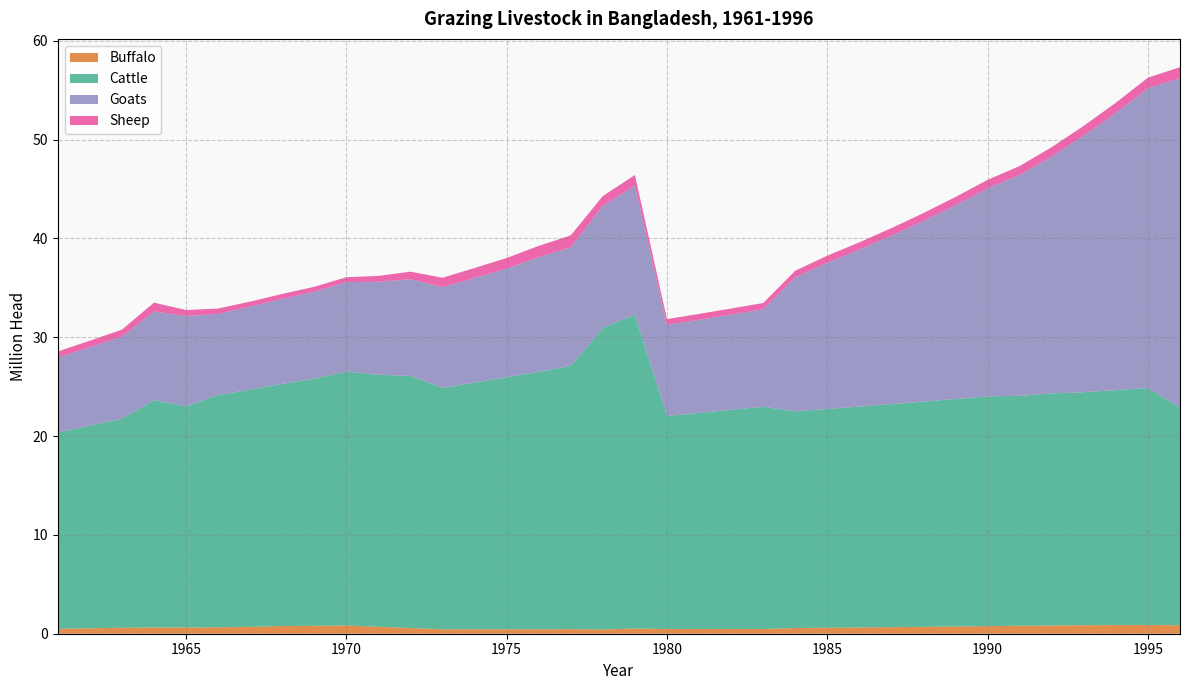

Reading left to right, what are all the values shown in this chart?

Buffalo: 0.5	0.6	0.6	0.6	0.6	0.7	0.7	0.8	0.8	0.8	0.7	0.6	0.4	0.4	0.4	0.4	0.5	0.4	0.5	0.5	0.5	0.5	0.5	0.6	0.6	0.6	0.7	0.7	0.7	0.8	0.8	0.8	0.9	0.9	0.9	0.9
Cattle: 19.9	20.5	21.1	23.0	22.4	23.5	24.0	24.5	25.0	25.7	25.5	25.5	24.4	25.0	25.5	26.1	26.6	30.5	31.7	21.6	21.9	22.2	22.5	21.9	22.1	22.3	22.6	22.8	23.0	23.2	23.3	23.5	23.6	23.8	24.0	22.0
Goats: 7.6	8.0	8.3	9.0	9.2	8.2	8.4	8.6	8.8	9.1	9.4	9.8	10.2	10.6	11.0	11.6	12.0	12.3	13.1	9.2	9.4	9.6	9.9	13.6	14.8	15.9	17.0	18.3	19.6	21.0	22.4	24.0	26.0	28.1	30.3	33.3
Sheep: 0.6	0.7	0.7	0.9	0.6	0.6	0.5	0.5	0.5	0.5	0.6	0.8	0.9	1.0	1.1	1.1	1.2	1.0	1.1	0.6	0.6	0.6	0.6	0.7	0.7	0.7	0.8	0.8	0.8	0.9	0.9	0.9	1.0	1.0	1.1	1.1